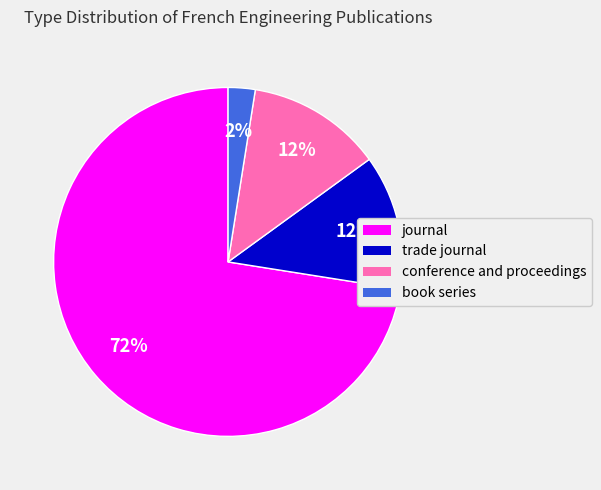

Between conference and proceedings and book series, which is larger?

conference and proceedings